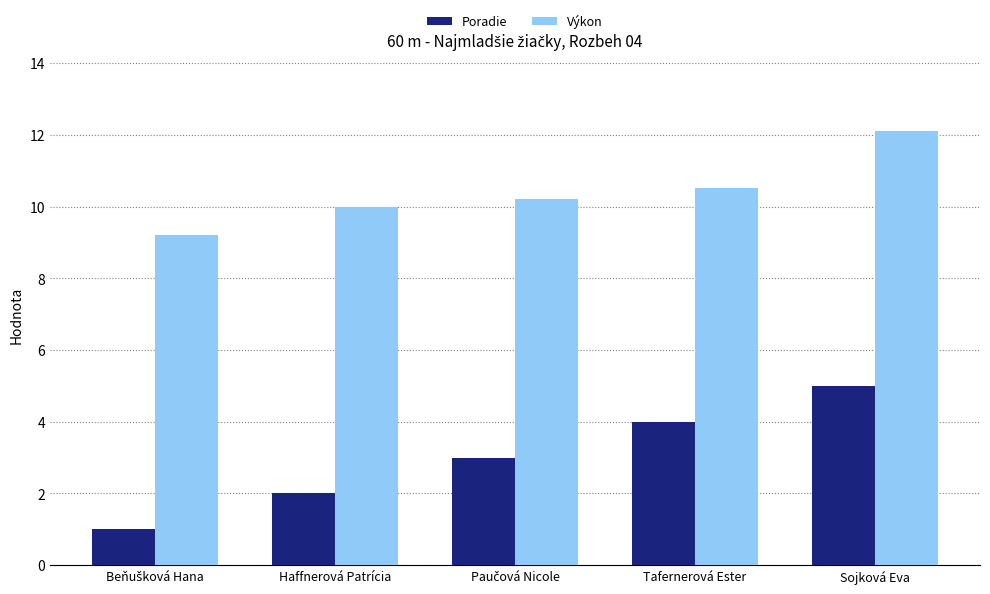

What is the difference between the second highest and minimum values in the Poradie series?

3.0